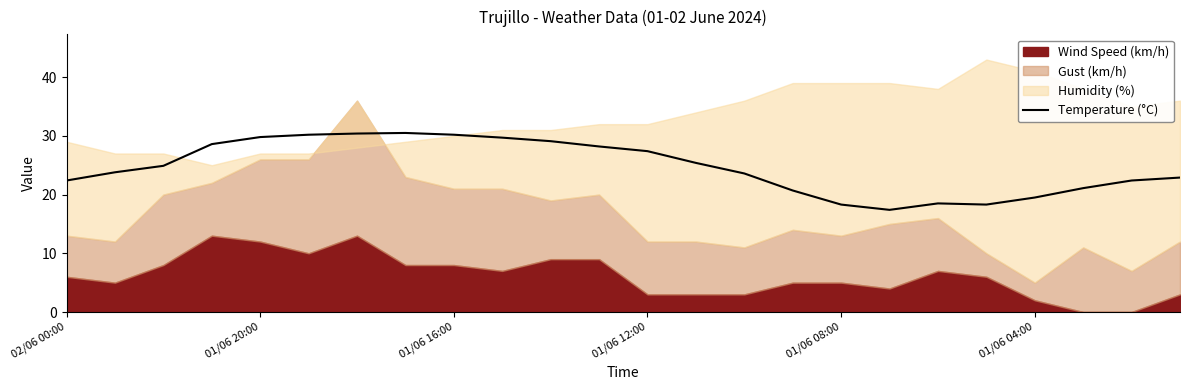

What position from the left is 21?

22